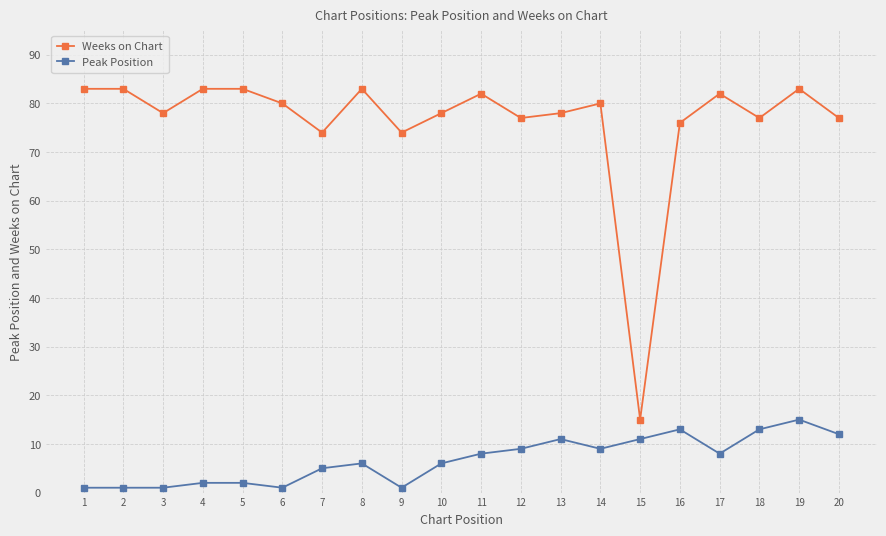

At which label does Weeks on Chart reach its minimum?

15